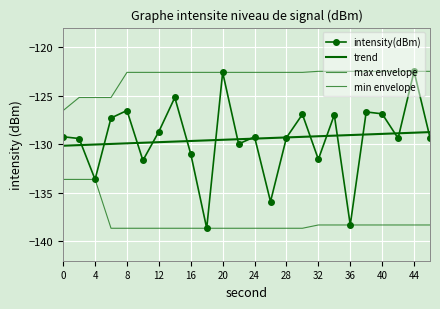

True or false: min envelope and intensity(dBm) cross at least once.

False